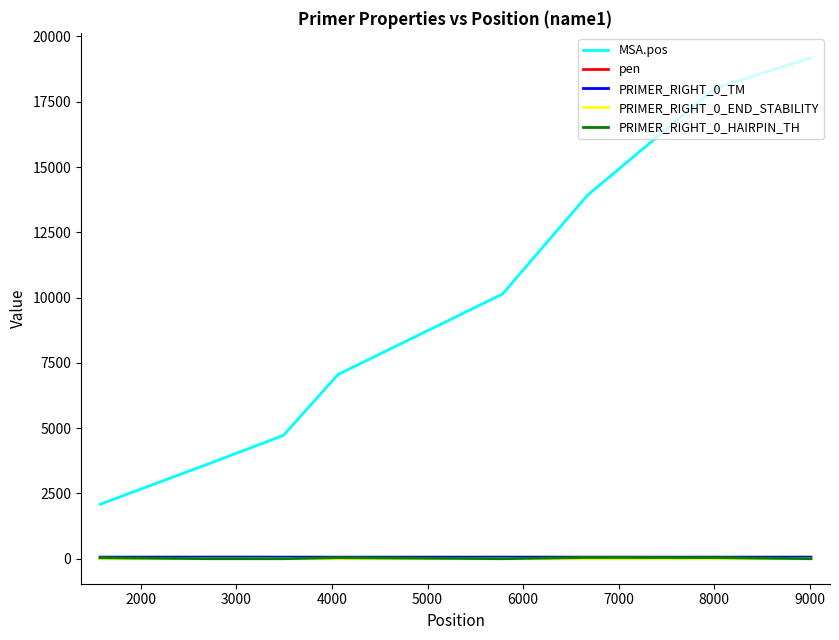

What is the maximum value shown in the chart?

19180.0